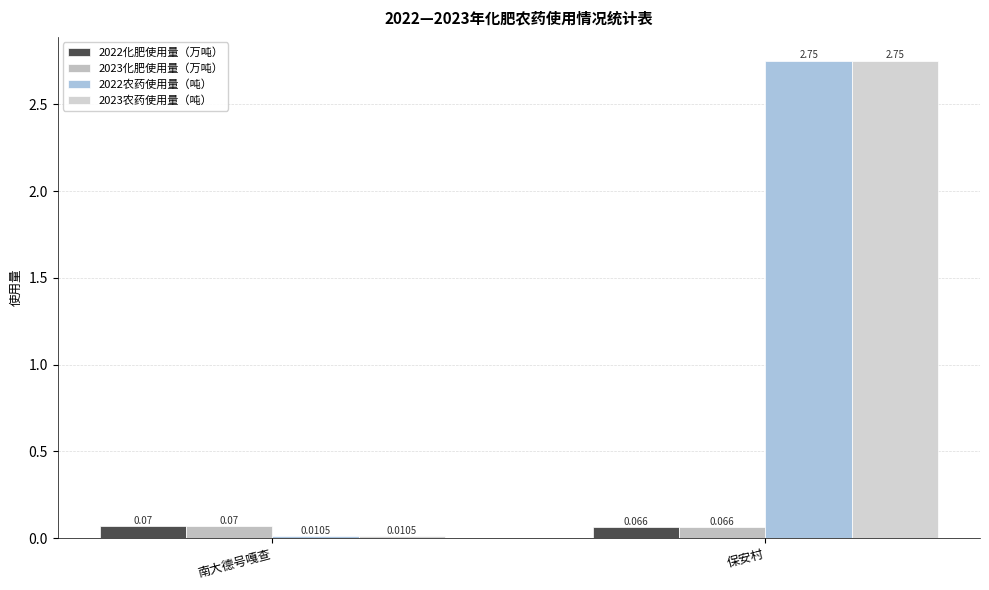

Which series changed the most between 南大德号嘎查 and 保安村?

2022农药使用量（吨）